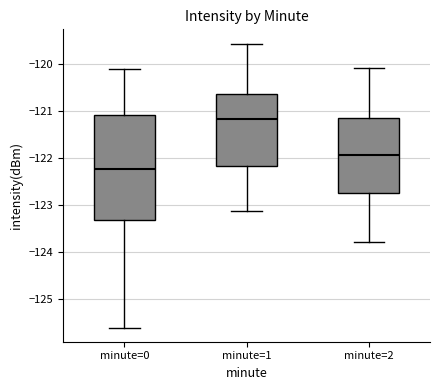

Which box's median line is the lowest?

minute=0